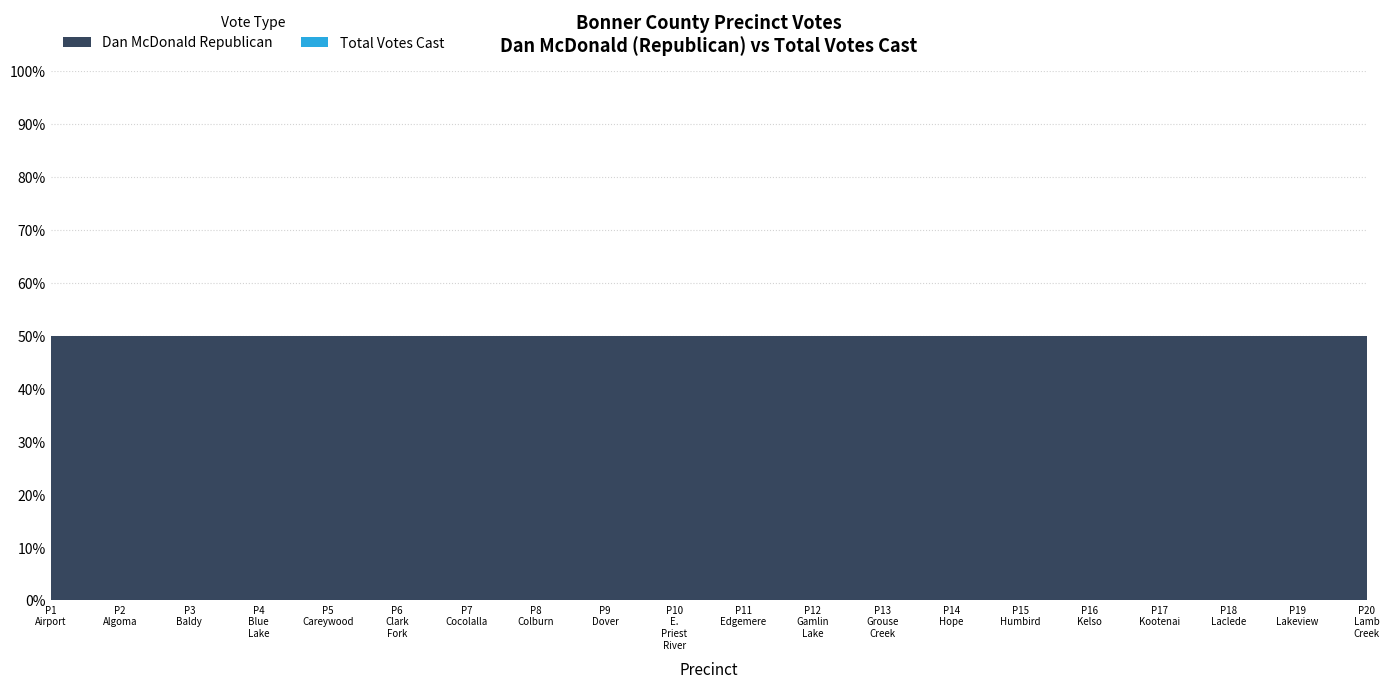

Reading left to right, transcribe all the data shown in this chart.

Dan McDonald Republican: Precinct 1 Airport=663	Precinct 2 Algoma=589	Precinct 3 Baldy=675	Precinct 4 Blue Lake=316	Precinct 5 Careywood=467	Precinct 6 Clark Fork=363	Precinct 7 Cocolalla=345	Precinct 8 Colburn=607	Precinct 9 Dover=272	Precinct 10 E. Priest River=514	Precinct 11 Edgemere=906	Precinct 12 Gamlin Lake=330	Precinct 13 Grouse Creek=427	Precinct 14 Hope=409	Precinct 15 Humbird=551	Precinct 16 Kelso=132	Precinct 17 Kootenai=1117	Precinct 18 Laclede=293	Precinct 19 Lakeview=148	Precinct 20 Lamb Creek=258
Total Votes Cast: Precinct 1 Airport=663	Precinct 2 Algoma=589	Precinct 3 Baldy=675	Precinct 4 Blue Lake=316	Precinct 5 Careywood=467	Precinct 6 Clark Fork=363	Precinct 7 Cocolalla=345	Precinct 8 Colburn=607	Precinct 9 Dover=272	Precinct 10 E. Priest River=514	Precinct 11 Edgemere=906	Precinct 12 Gamlin Lake=330	Precinct 13 Grouse Creek=427	Precinct 14 Hope=409	Precinct 15 Humbird=551	Precinct 16 Kelso=132	Precinct 17 Kootenai=1117	Precinct 18 Laclede=293	Precinct 19 Lakeview=148	Precinct 20 Lamb Creek=258